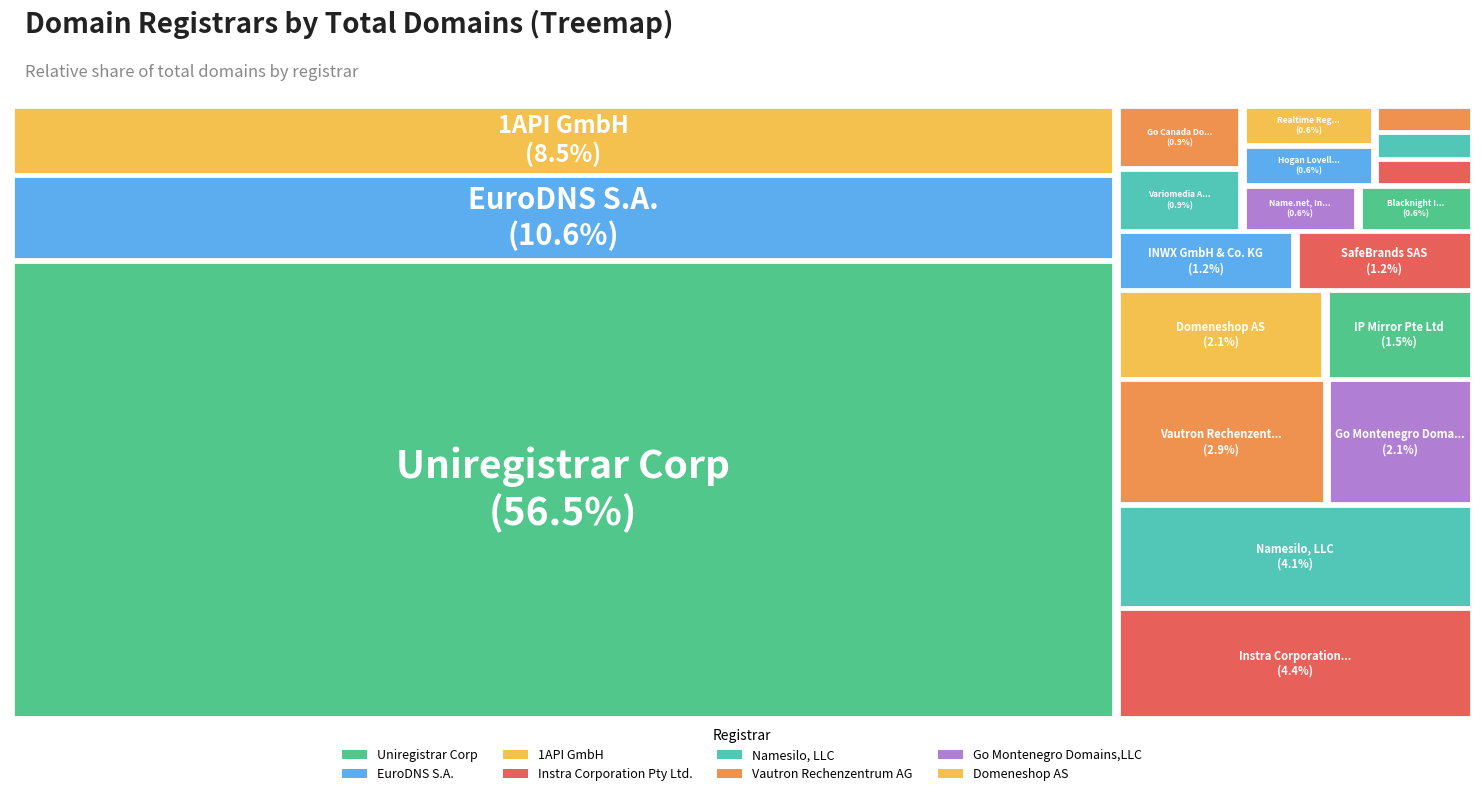

Which slice is the smallest?

Register4Less, Inc.